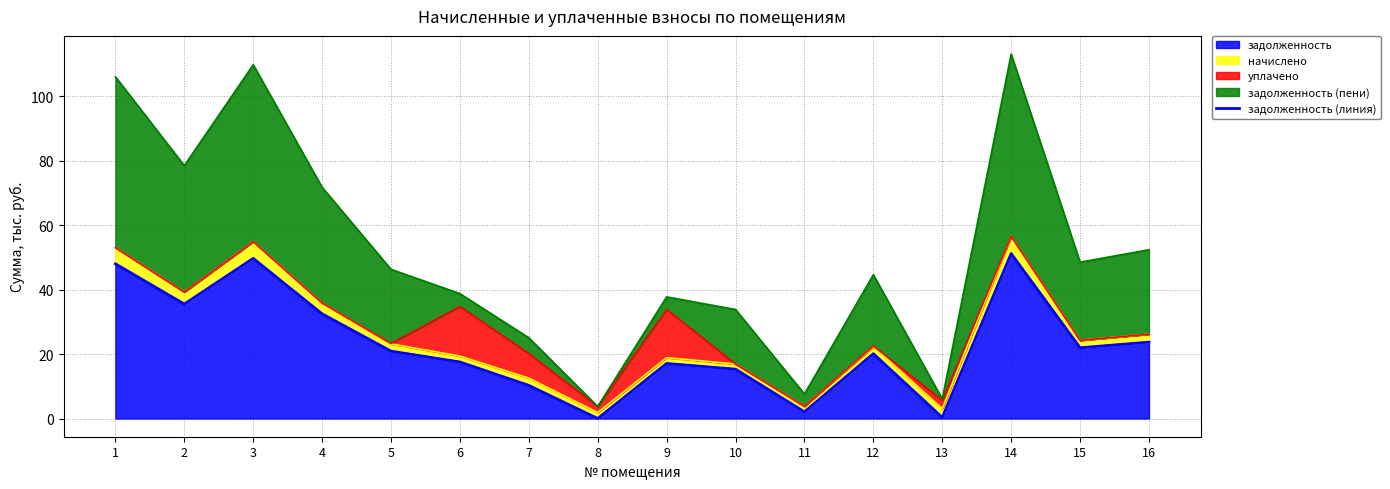

Rank the categories by value from highest to lowest.

14, 3, 1, 2, 4, 16, 15, 5, 12, 6, 9, 10, 7, 11, 13, 8